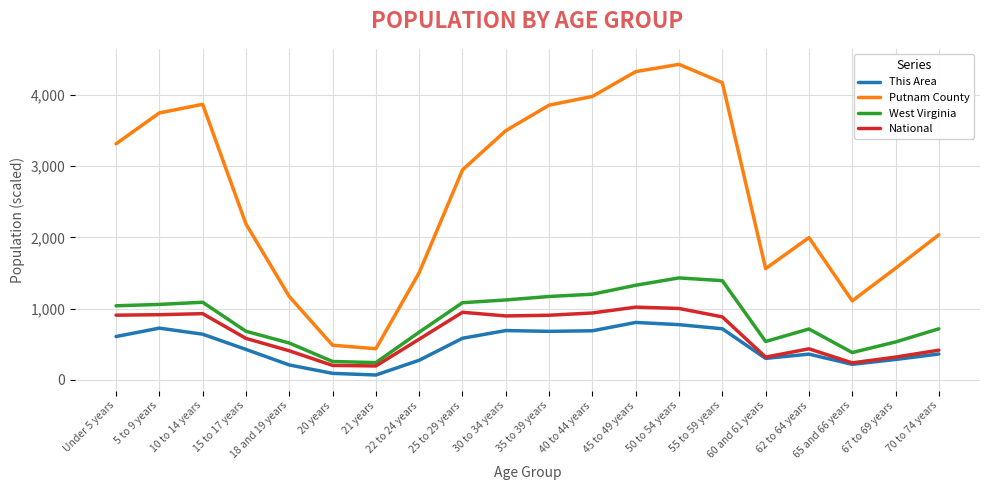

What is the approximate value of This Area at 35 to 39 years?

682.0